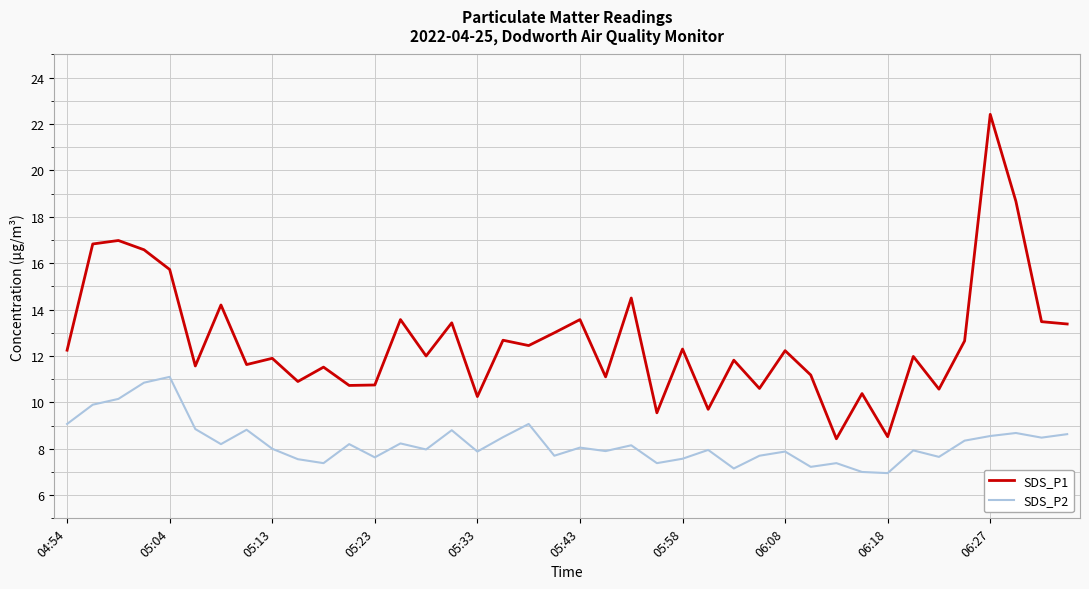

Which series has the largest total across all categories?

SDS_P1